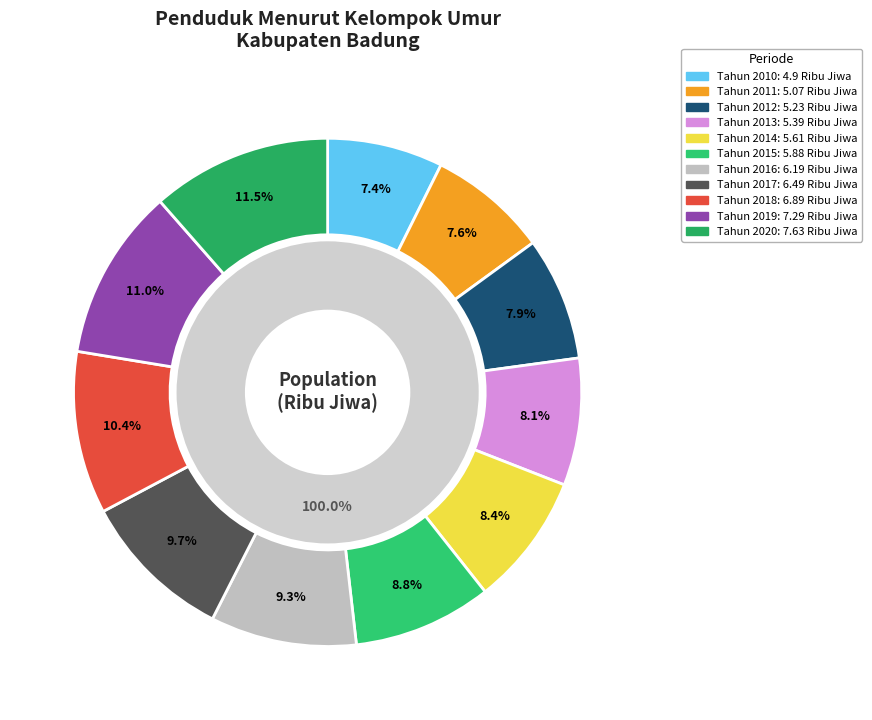

To the nearest percent, what is the difference between the largest and smallest slice percentages?

4%